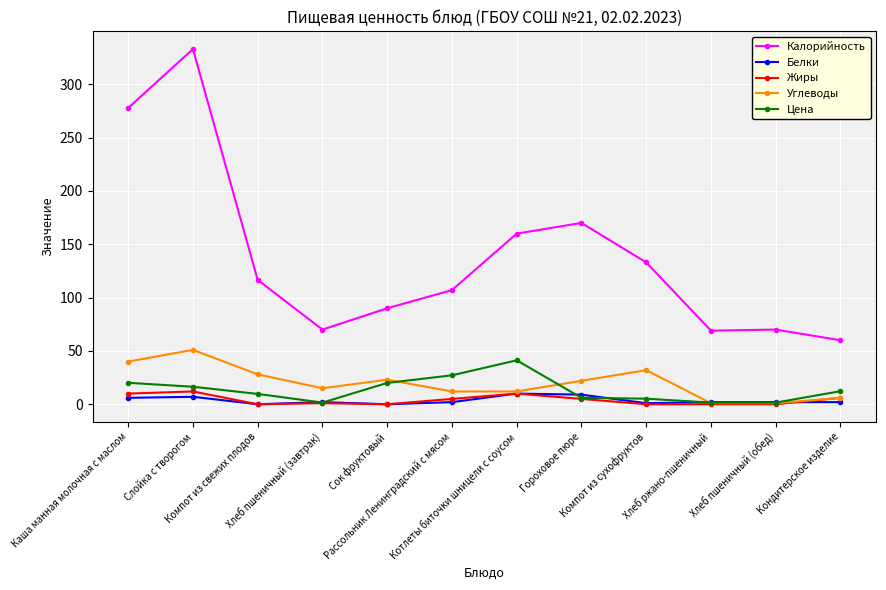

Which series has the largest range (max minus min)?

Калорийность